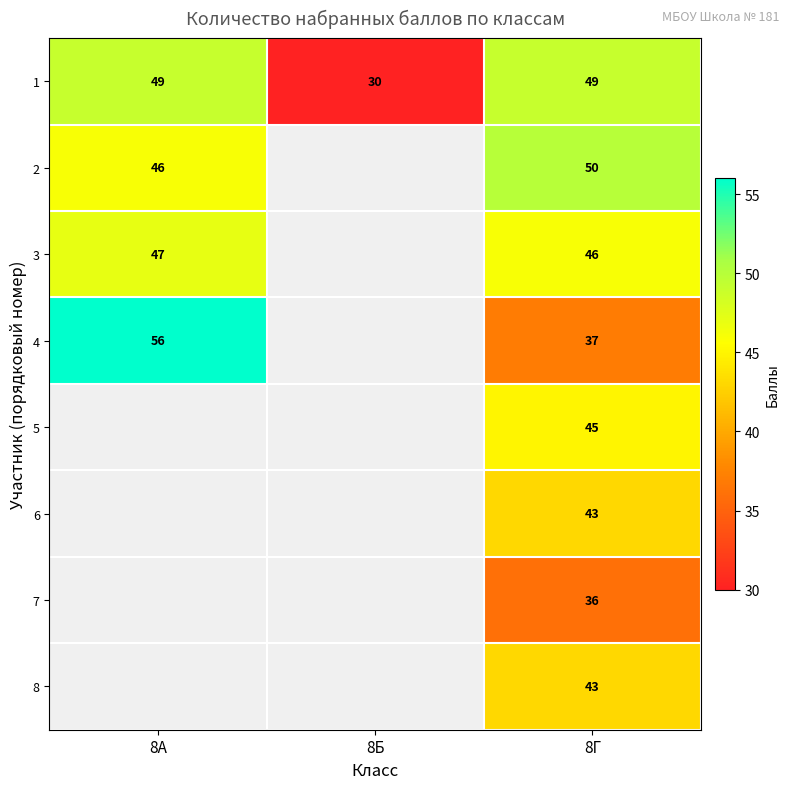

Which category has the lowest value in the 1 series?

8Б